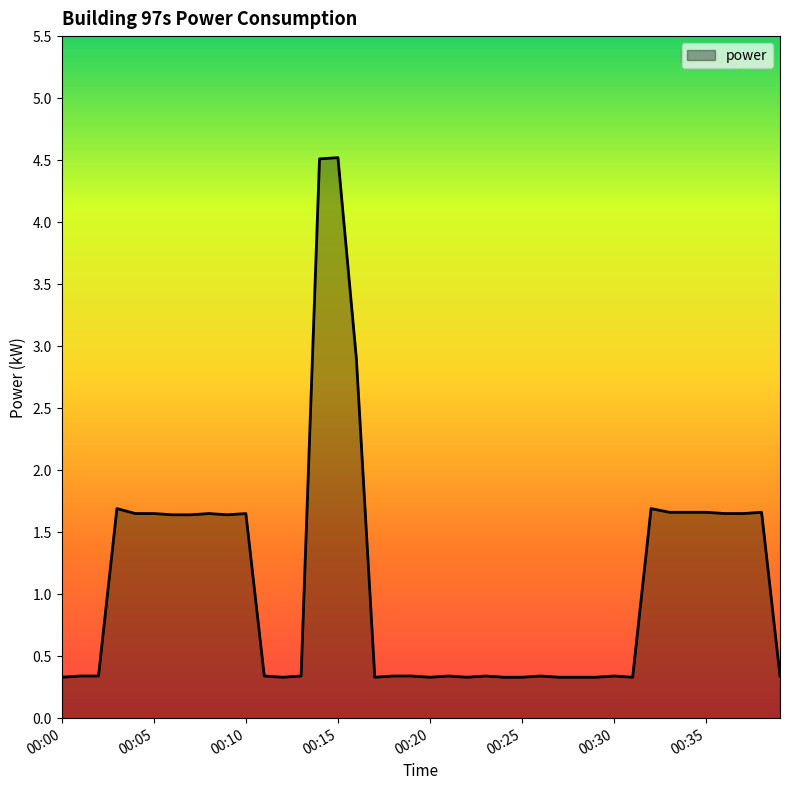

Count the number of categories in the chart.

40